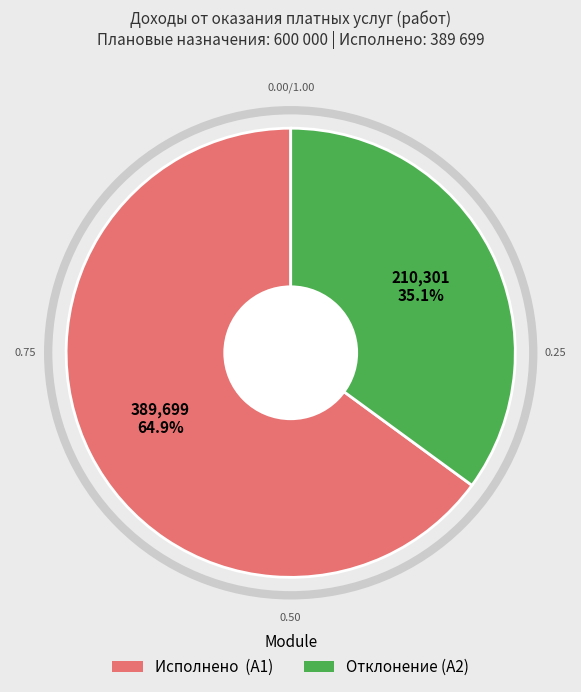

Does any single category account for the majority?

Yes